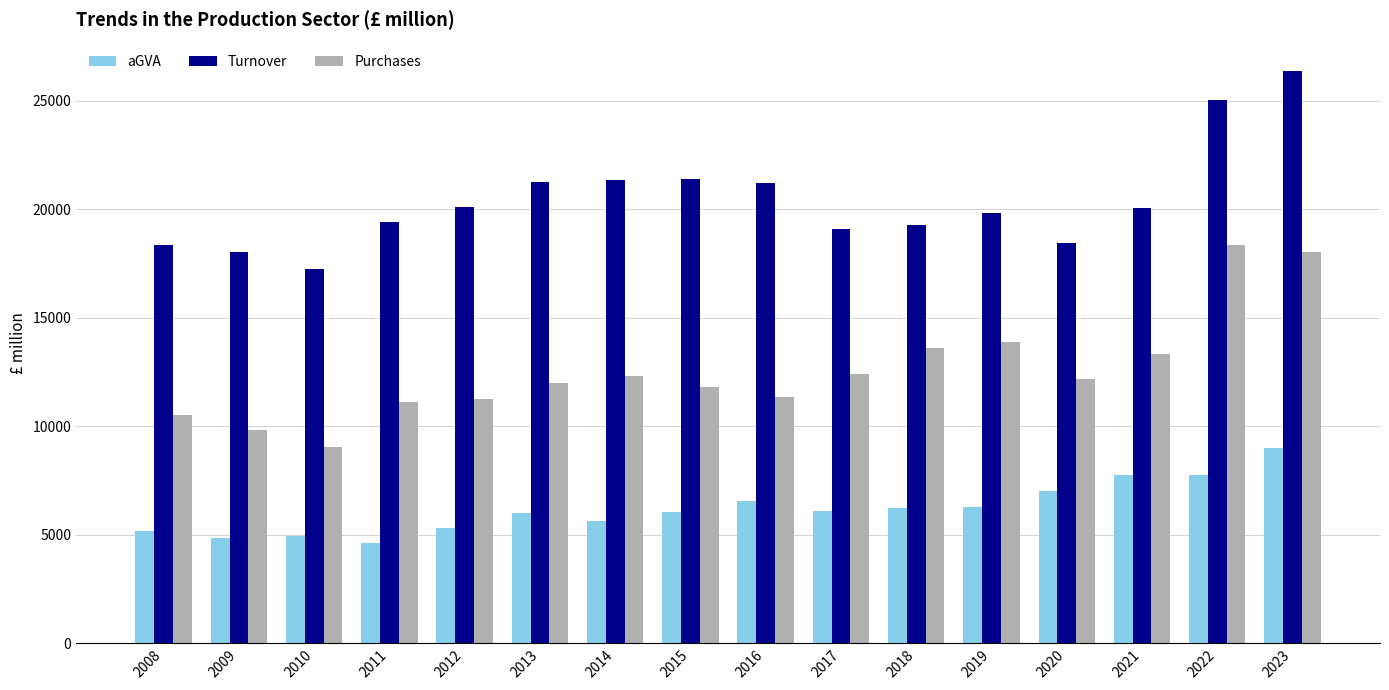

What is the difference between the aGVA values at 2021 and 2009?

2904.0